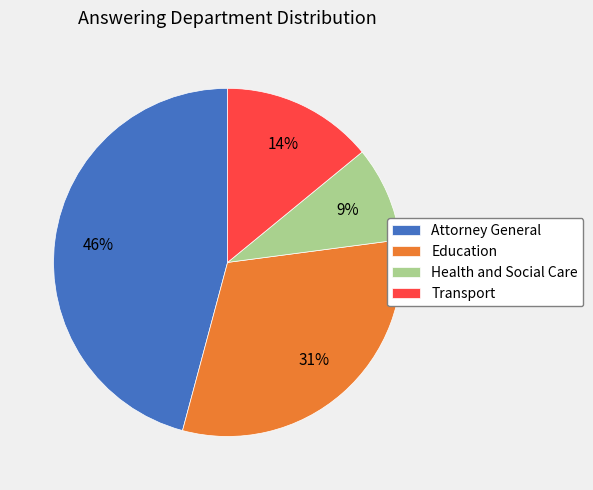

To the nearest percent, what percentage of the pie is Health and Social Care?

9%